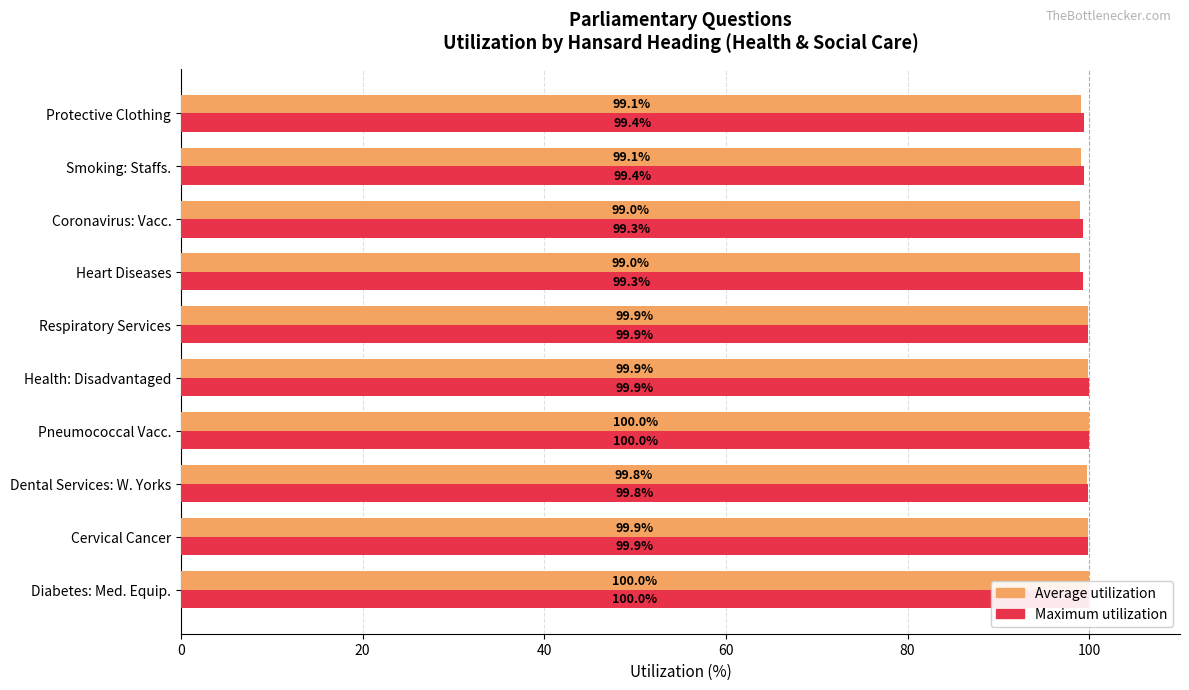

What is the difference between the maximum and second lowest values in the Average utilization series?

1.0